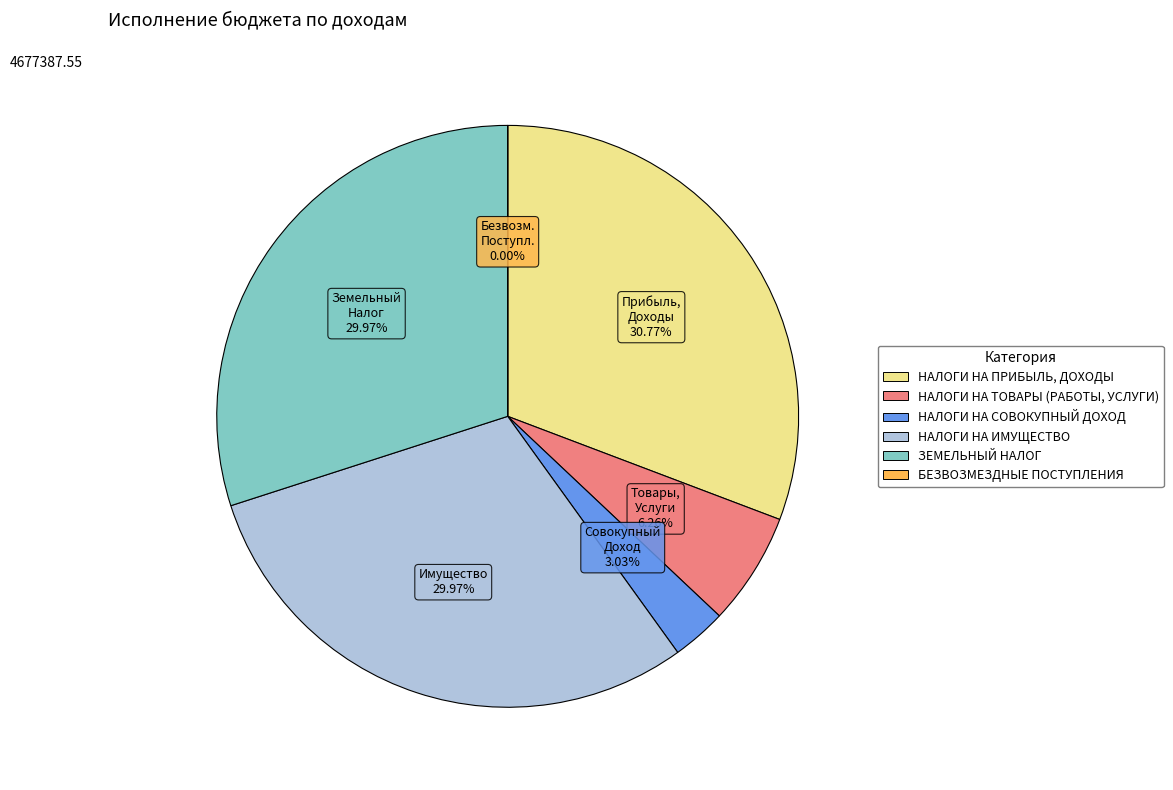

Does НАЛОГИ НА ПРИБЫЛЬ, ДОХОДЫ account for over 50% of the chart?

No